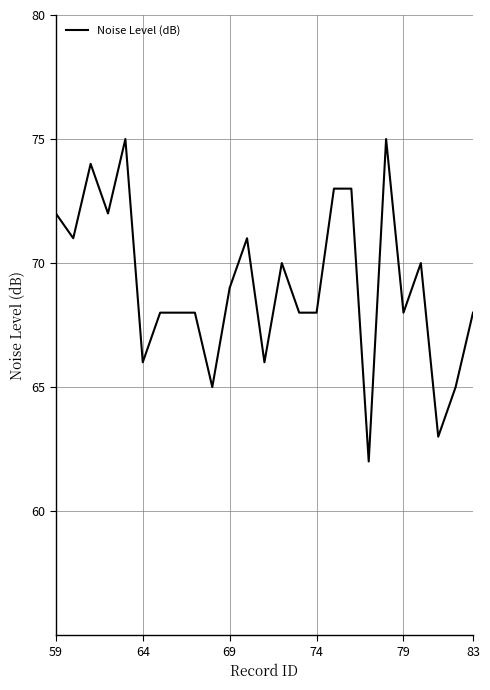

What is the difference between the maximum and minimum values?

13